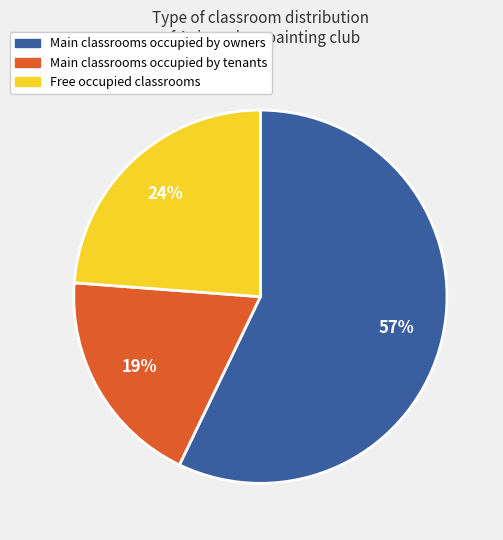

What is the largest slice in the pie chart?

Main classrooms occupied by owners